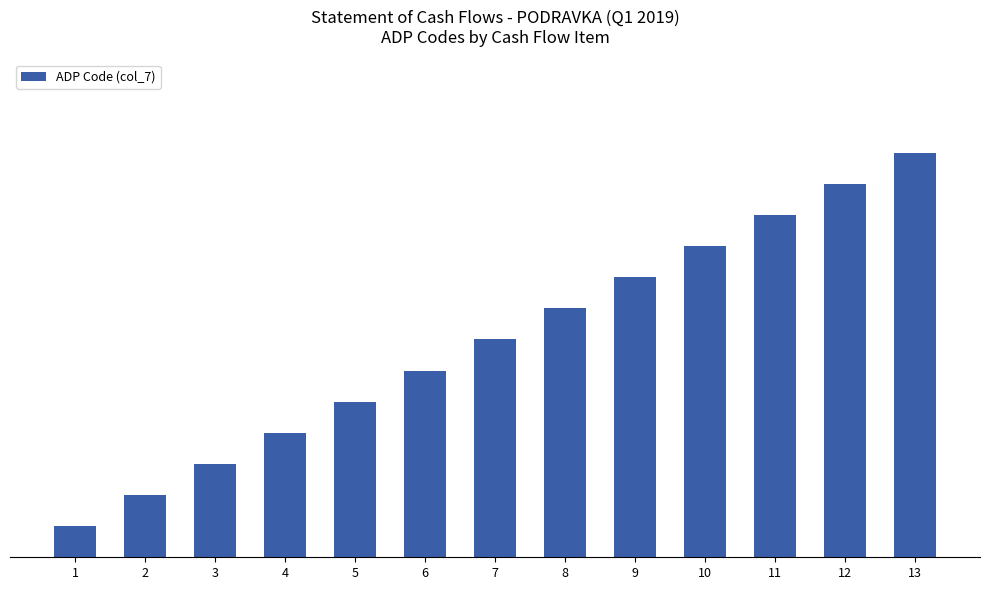

Is it true that the value at 12 is 20?

False